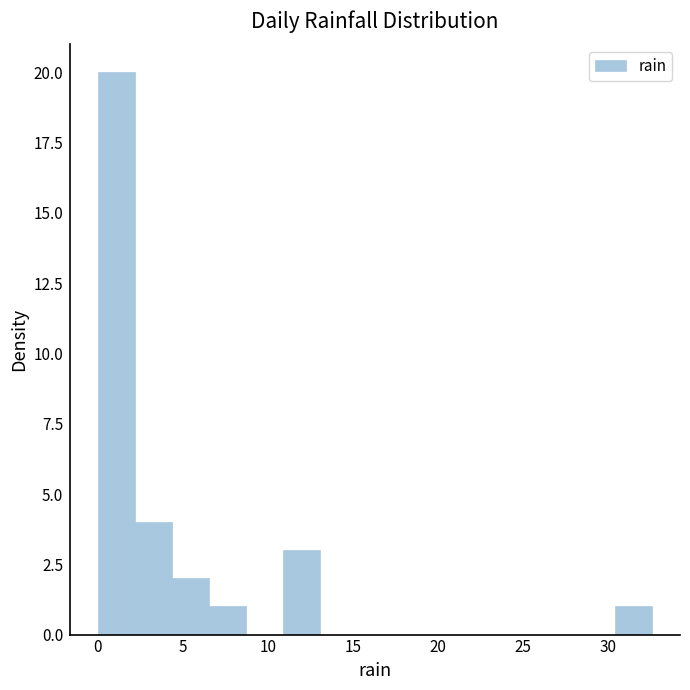

Reading left to right, list every bar in this chart as the range it spans on the x-axis followed by its height. Neither the bar edges nor the heights are printed on the chart, so give them approximately, as read against the axes.

0.0 to 2.0: 20
2.0 to 4.5: 4
4.5 to 6.5: 2
6.5 to 8.5: 1
8.5 to 11.0: 0
11.0 to 13.0: 3
13.0 to 15.0: 0
15.0 to 17.5: 0
17.5 to 19.5: 0
19.5 to 21.5: 0
21.5 to 24.0: 0
24.0 to 26.0: 0
26.0 to 28.5: 0
28.5 to 30.5: 0
30.5 to 32.5: 1